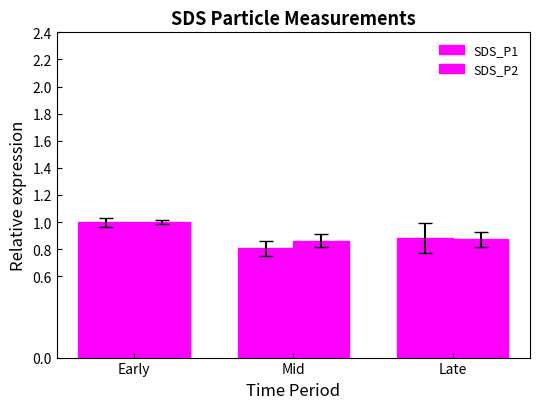

What is the approximate value of SDS_P2 at Early?

1.0